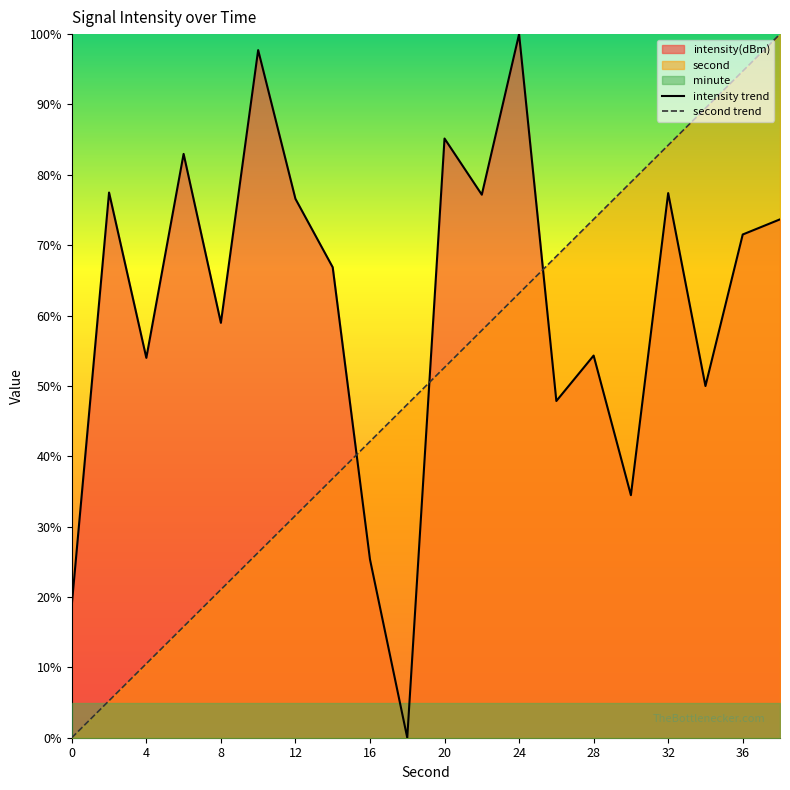

Is it true that intensity equals 109.6 at 32?

False